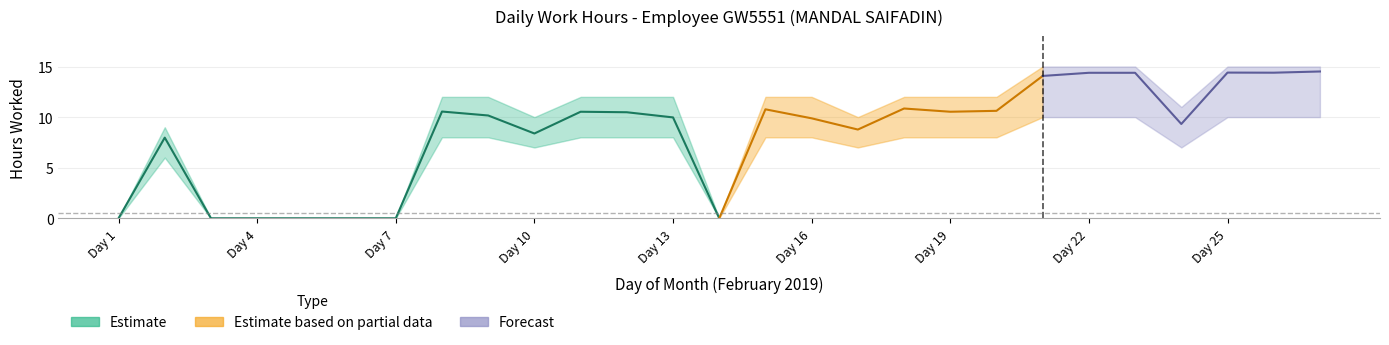

Reading left to right, extract all data points from this chart.

Actual Hours: 0.0	8.0	0.0	0.0	0.0	0.0	0.0	10.6	10.2	8.4	10.5	10.5	10.0	0.0	10.8	9.9	8.8	10.8	10.5	10.6	14.1	14.4	14.4	9.3	14.4	14.4	14.5
Low Estimate: 0.0	6.0	0.0	0.0	0.0	0.0	0.0	8.0	8.0	7.0	8.0	8.0	8.0	0.0	8.0	8.0	7.0	8.0	8.0	8.0	10.0	10.0	10.0	7.0	10.0	10.0	10.0
High Estimate: 0.0	9.0	0.0	0.0	0.0	0.0	0.0	12.0	12.0	10.0	12.0	12.0	12.0	0.0	12.0	12.0	10.0	12.0	12.0	12.0	15.0	15.0	15.0	11.0	15.0	15.0	15.0